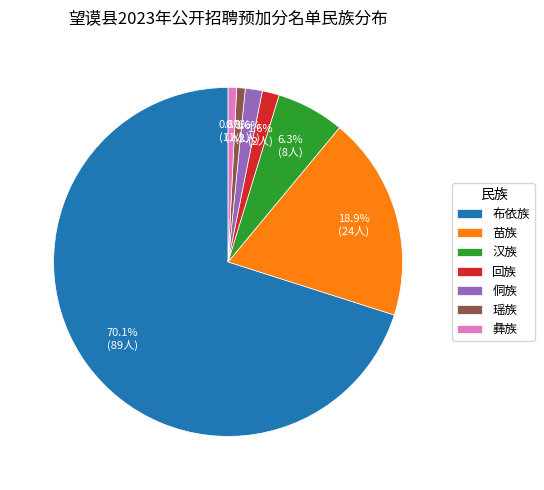

The 汉族 slice represents 17% of the pie. True or false?

False